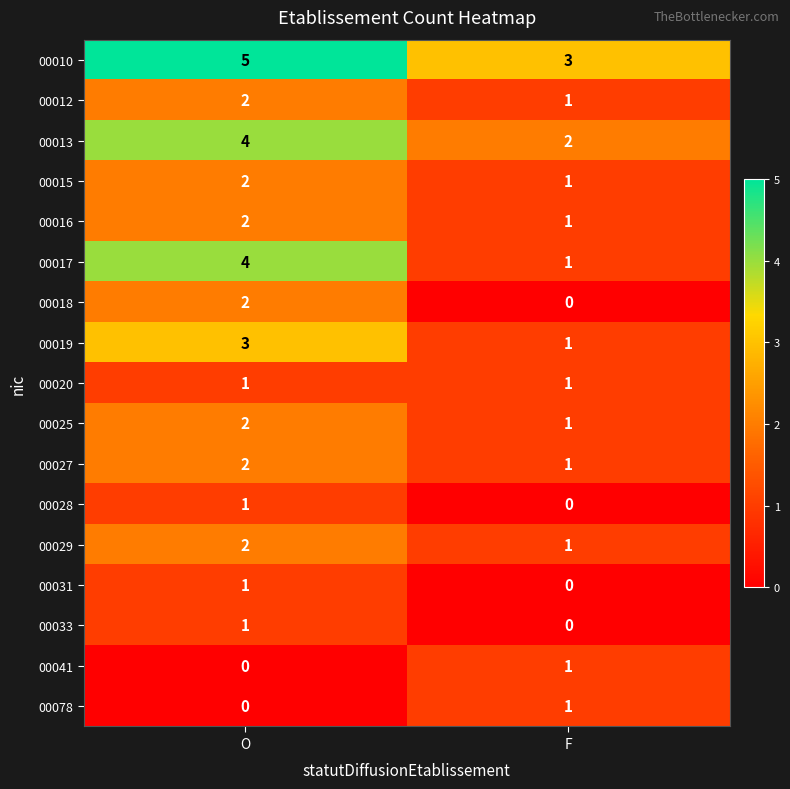

At which label does 00016 reach its minimum?

F